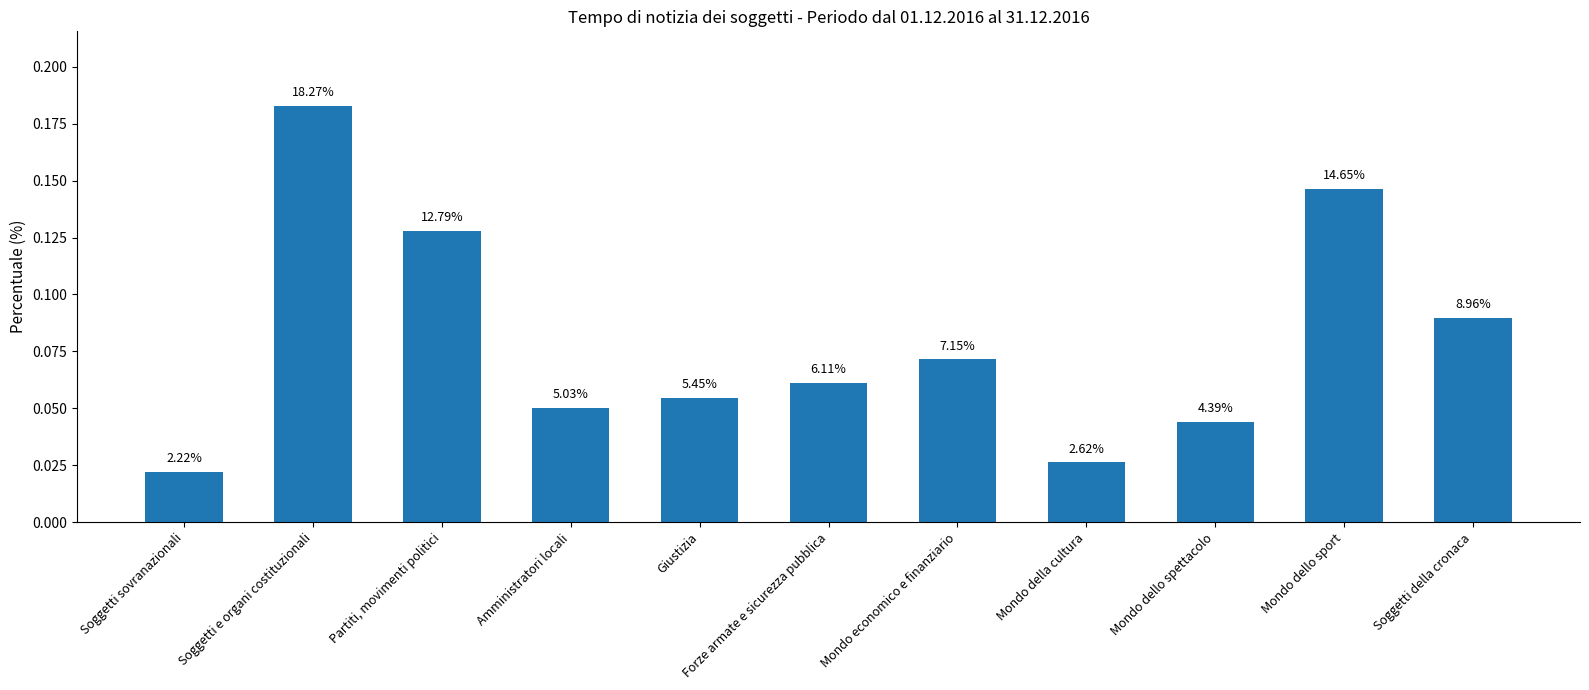

Are the bars horizontal?

No